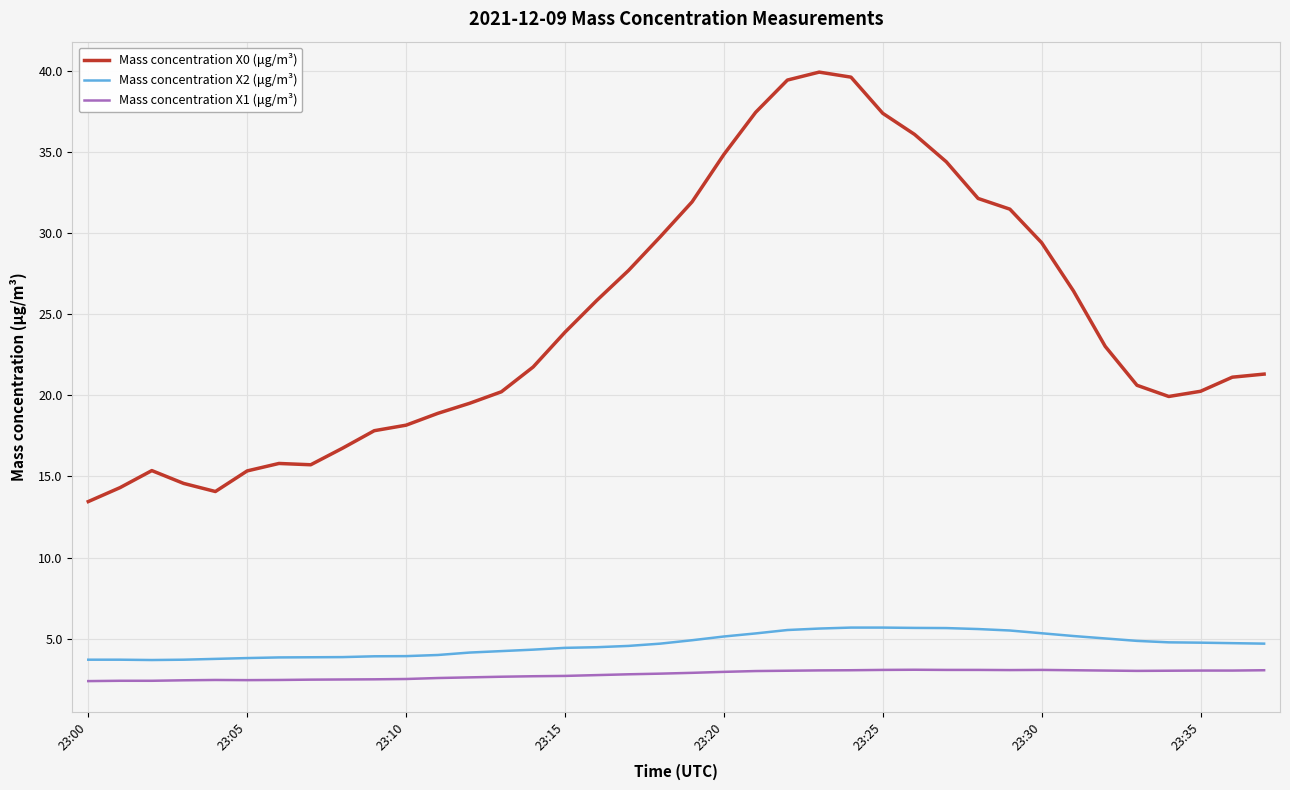

What is the difference between the maximum and minimum values in the Mass concentration X2 (μg/m³) series?

2.0